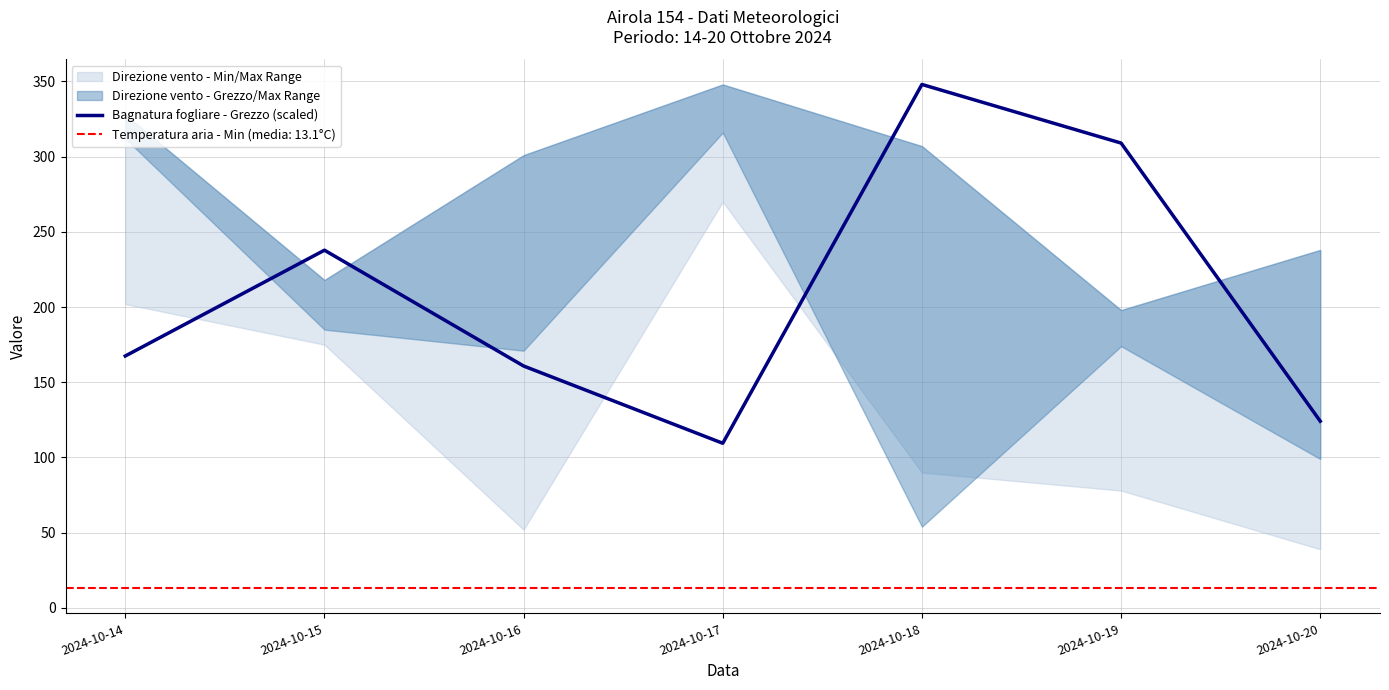

The chart shows a value of 258.3 at 2024-10-16. True or false?

False